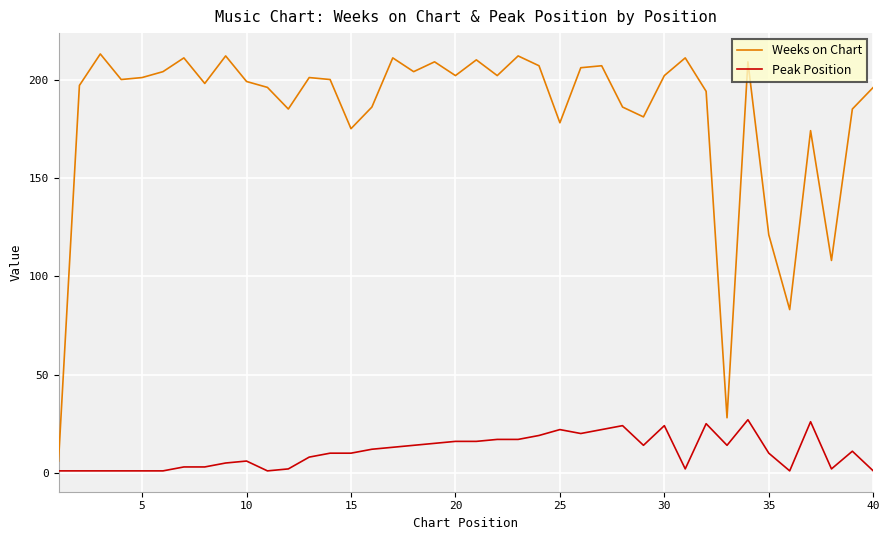

Which series has the largest range (max minus min)?

Weeks on Chart